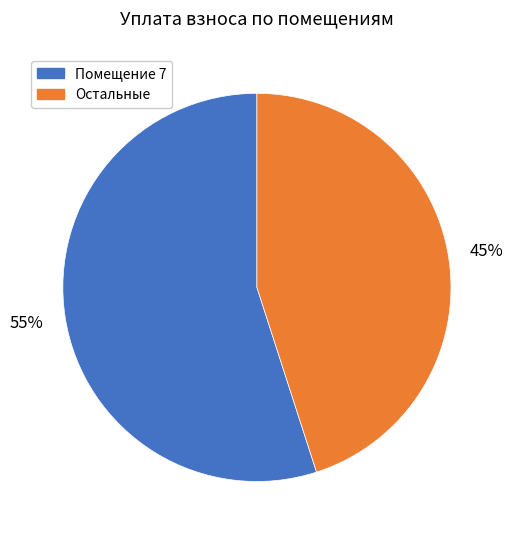

How many slices are in this pie chart?

2